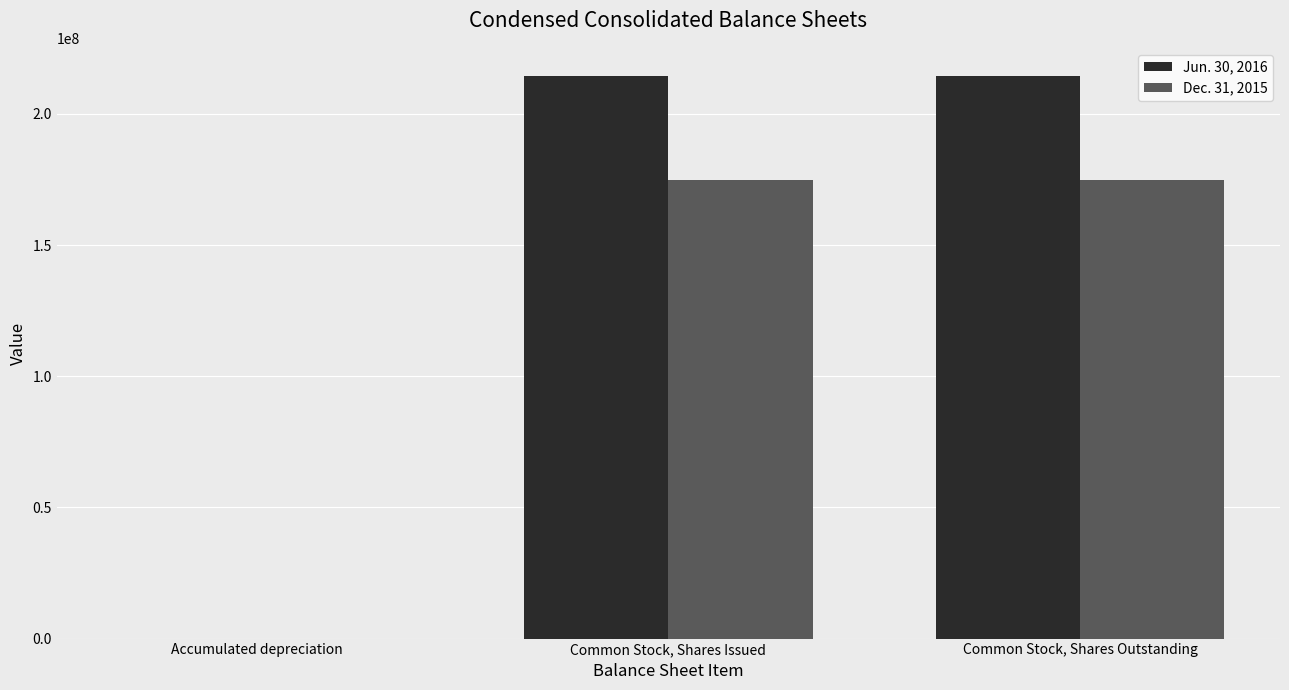

Is it true that Dec. 31, 2015 equals 6331 at Accumulated depreciation?

True